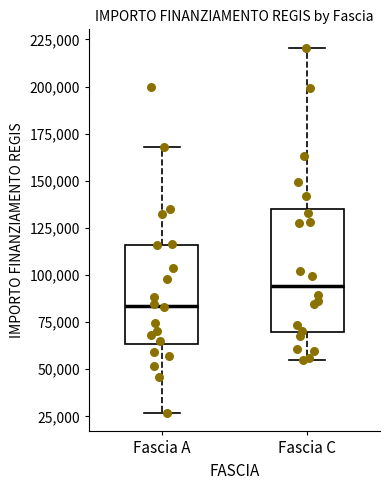

Reading left to right, transcribe this box plot: for each box, give where its median line is, the range the box spans, and where its two whiskers end, as read against the y-axis. The values are not printed on the chart, so give them approximately, as read against the axis.

Fascia A: median 85000, box 65000 to 115000, whiskers 25000 to 170000
Fascia C: median 95000, box 70000 to 135000, whiskers 55000 to 220000